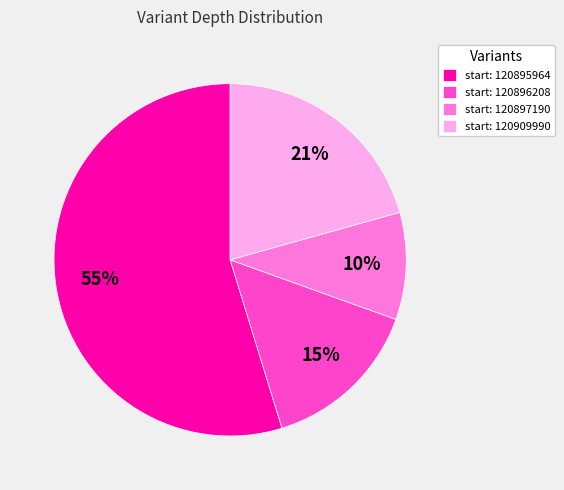

What percentage is the start: 120896208 slice, to the nearest percent?

15%